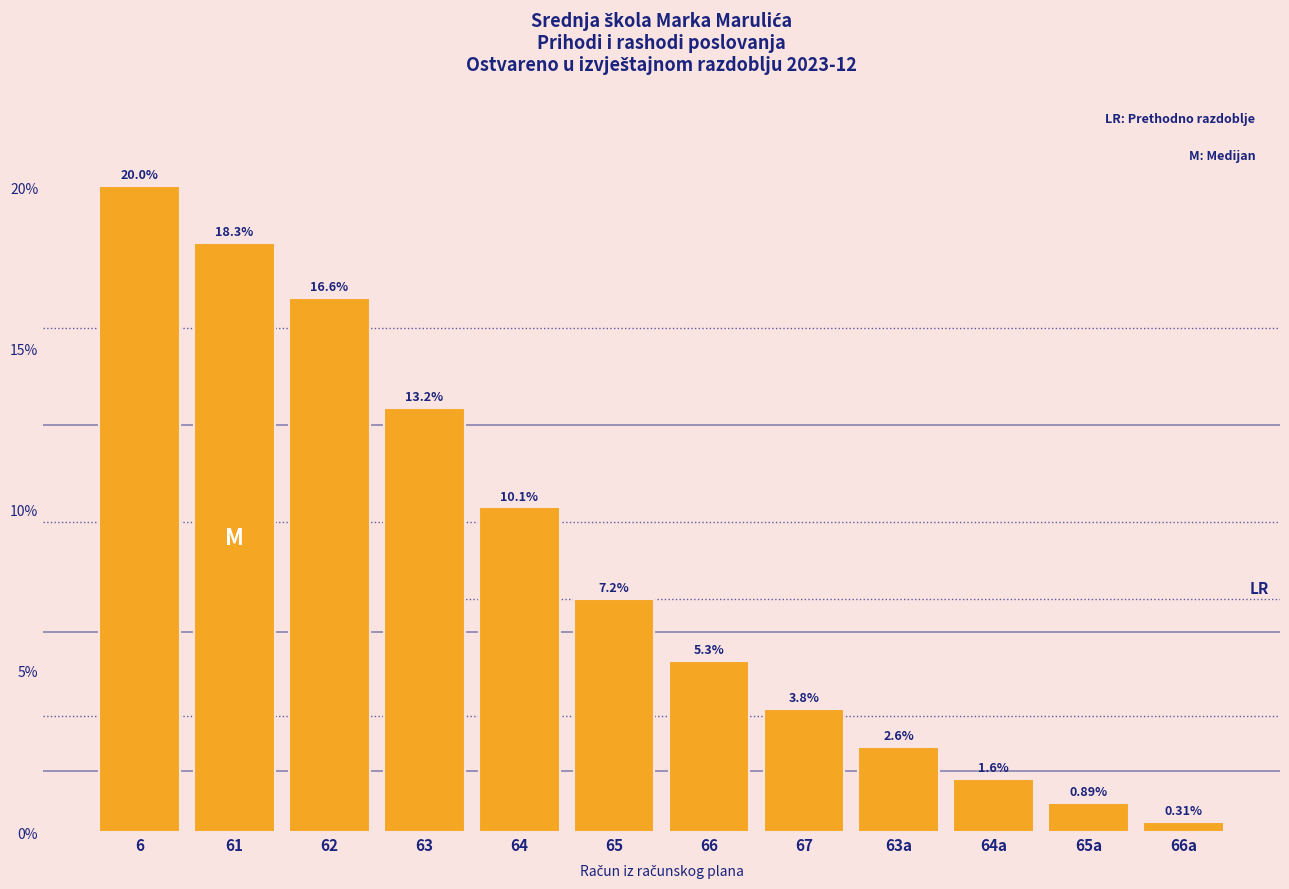

List the labels in order of value, smallest first.

66a, 65a, 64a, 63a, 67, 66, 65, 64, 63, 62, 61, 6